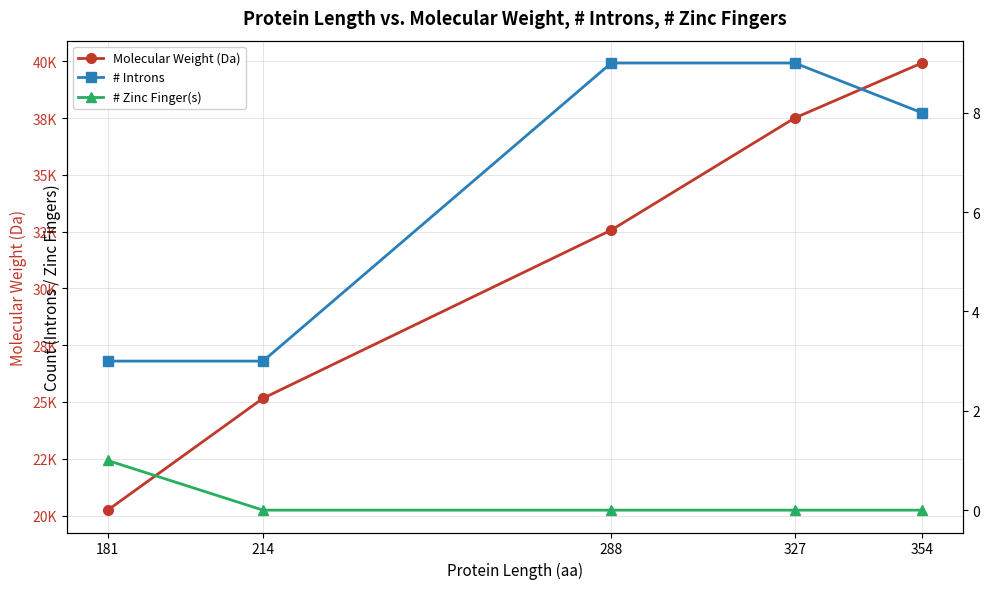

Reading left to right, transcribe all the data shown in this chart.

Molecular Weight (Da): 181=20237.5	214=25162.3	288=32569.1	327=37504.4	354=39924.5
# Introns: 181=3.0	214=3.0	288=9.0	327=9.0	354=8.0
# Zinc Finger(s): 181=1.0	214=0.0	288=0.0	327=0.0	354=0.0